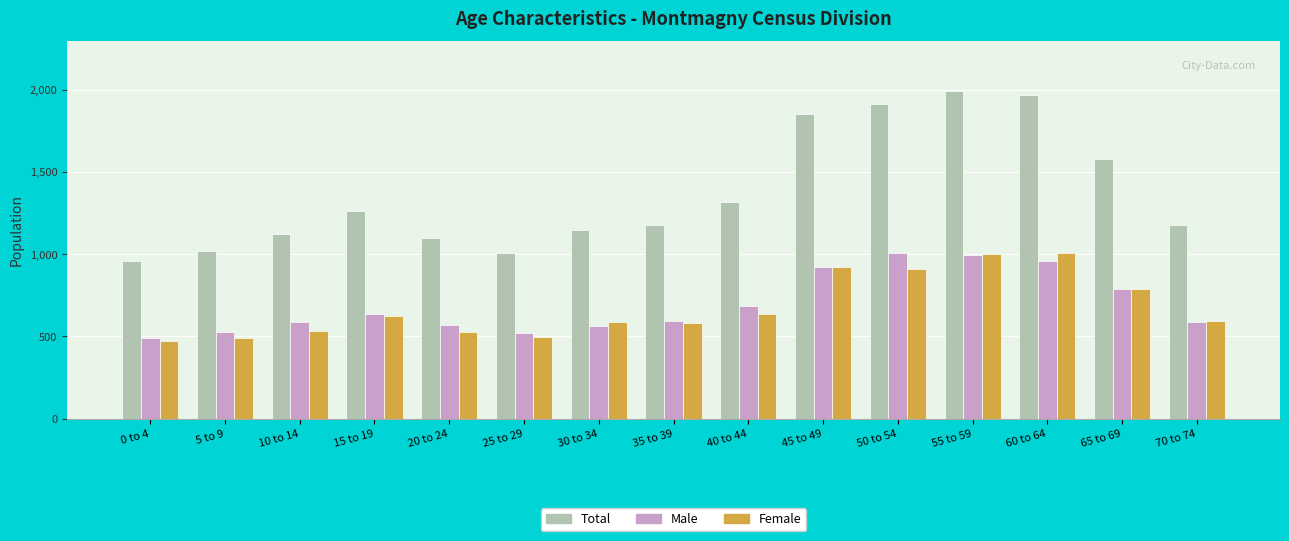

What is the minimum value for Female?

470